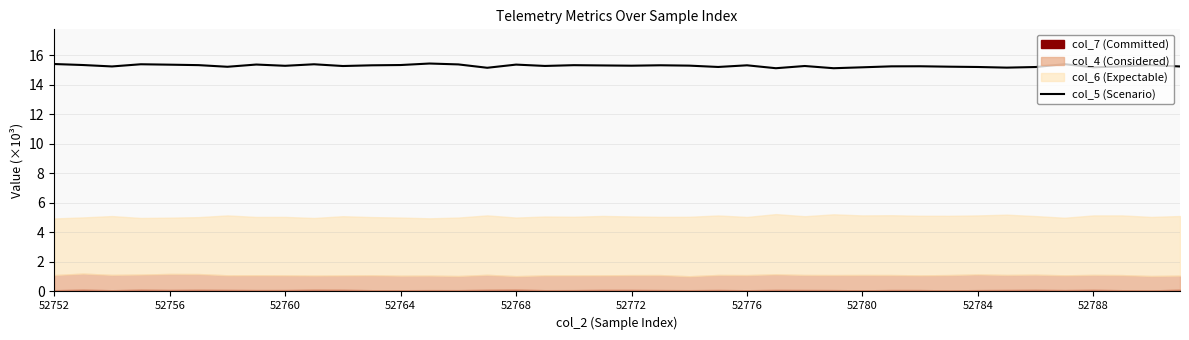

Reading left to right, extract all data points from this chart.

15.4	15.3	15.2	15.4	15.4	15.3	15.2	15.4	15.3	15.4	15.3	15.3	15.3	15.4	15.4	15.1	15.4	15.3	15.3	15.3	15.3	15.3	15.3	15.2	15.3	15.1	15.3	15.1	15.2	15.2	15.2	15.2	15.2	15.2	15.2	15.4	15.2	15.2	15.3	15.2